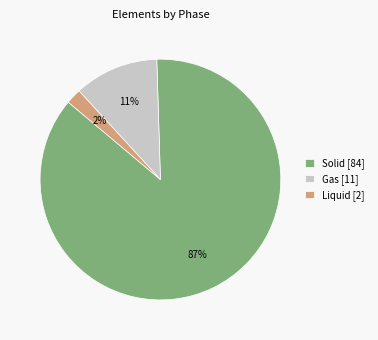

The Liquid [2] slice represents 2% of the pie. True or false?

True